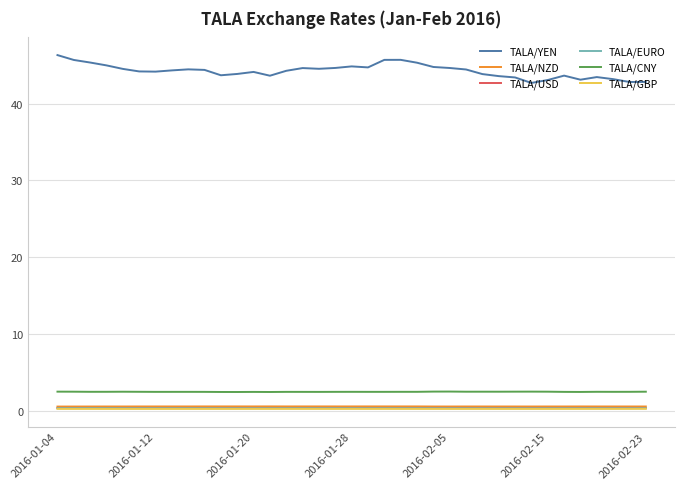

True or false: TALA/CNY and TALA/USD intersect in this chart.

False